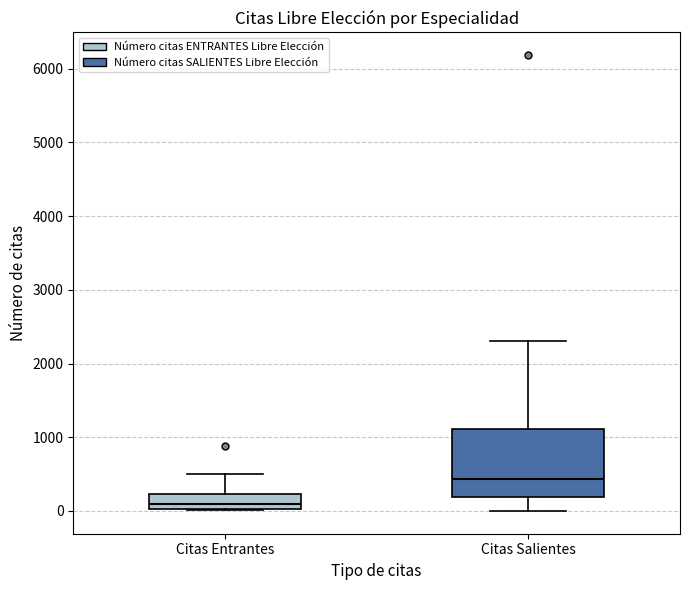

Reading left to right, read every box against the y-axis: the position of its median line, the range the box covers, and the ends of its whiskers. The values are not printed on the chart, so give them approximately, as read against the axis.

Citas Entrantes: median 100, box 0 to 200, whiskers 0 to 500
Citas Salientes: median 400, box 200 to 1100, whiskers 0 to 2300